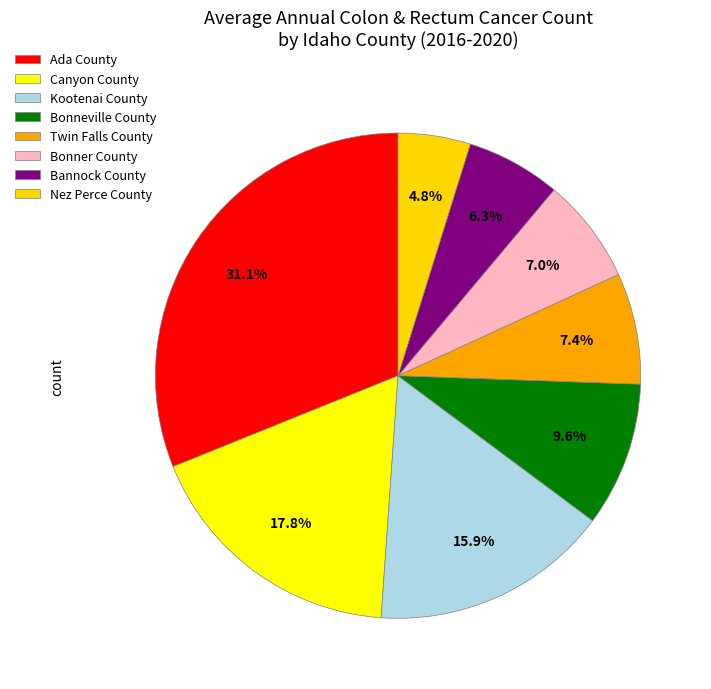

To the nearest percent, what percentage of the pie is Canyon County?

18%